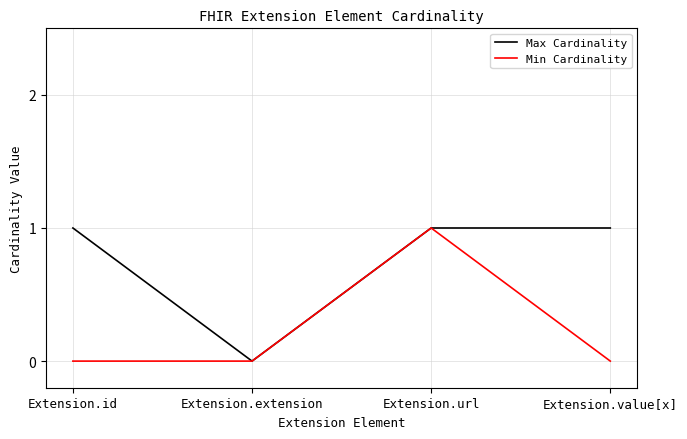

Which series changed the most between Extension.url and Extension.value[x]?

Min Cardinality